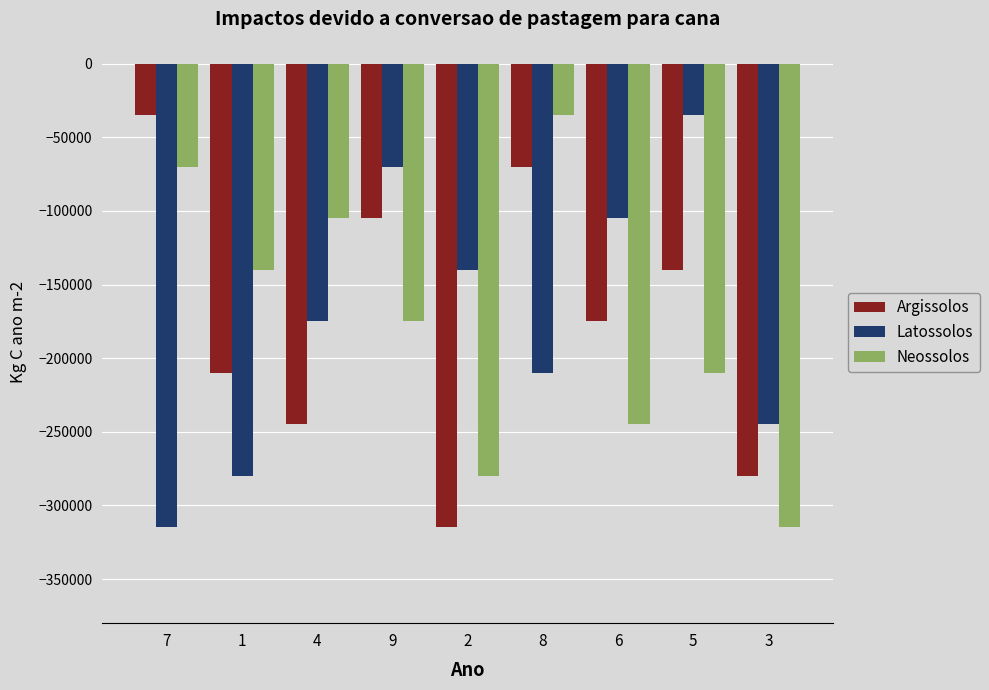

What is the difference between the maximum and second lowest values in the Argissolos series?

245000